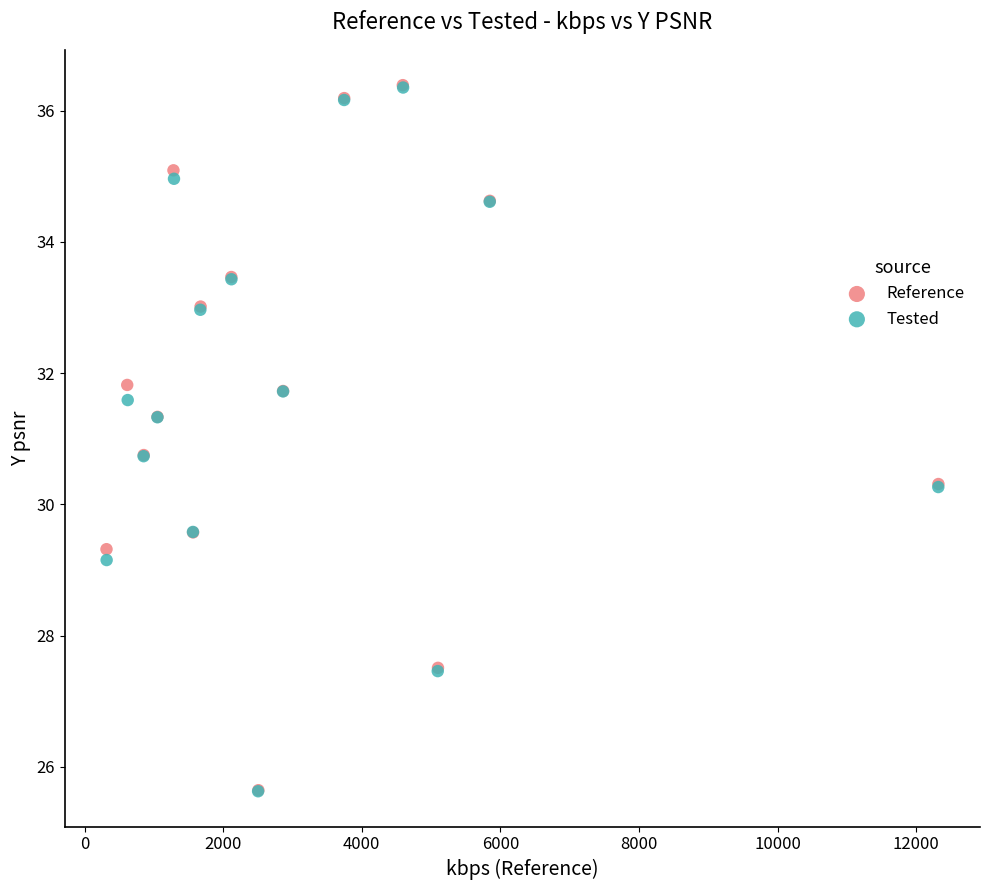

Which series has the widest spread of Y values?

Reference